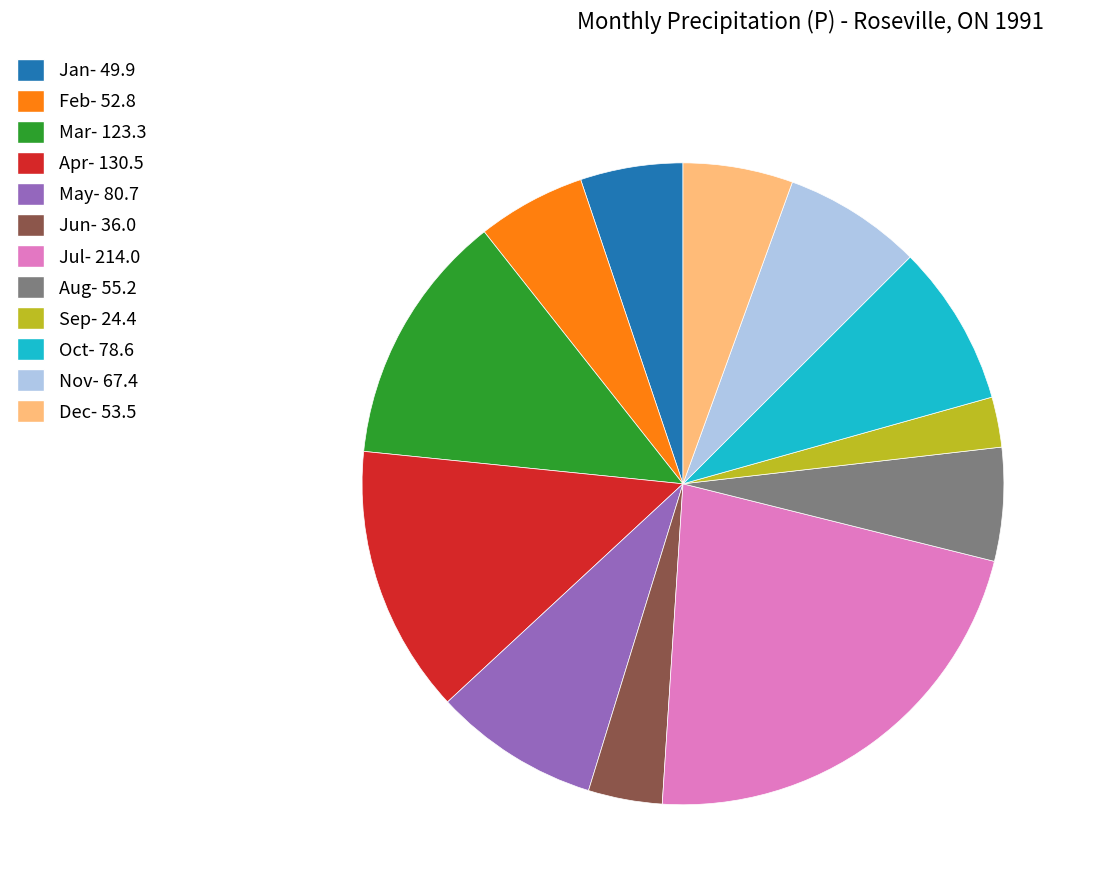

Does any single category account for the majority?

No